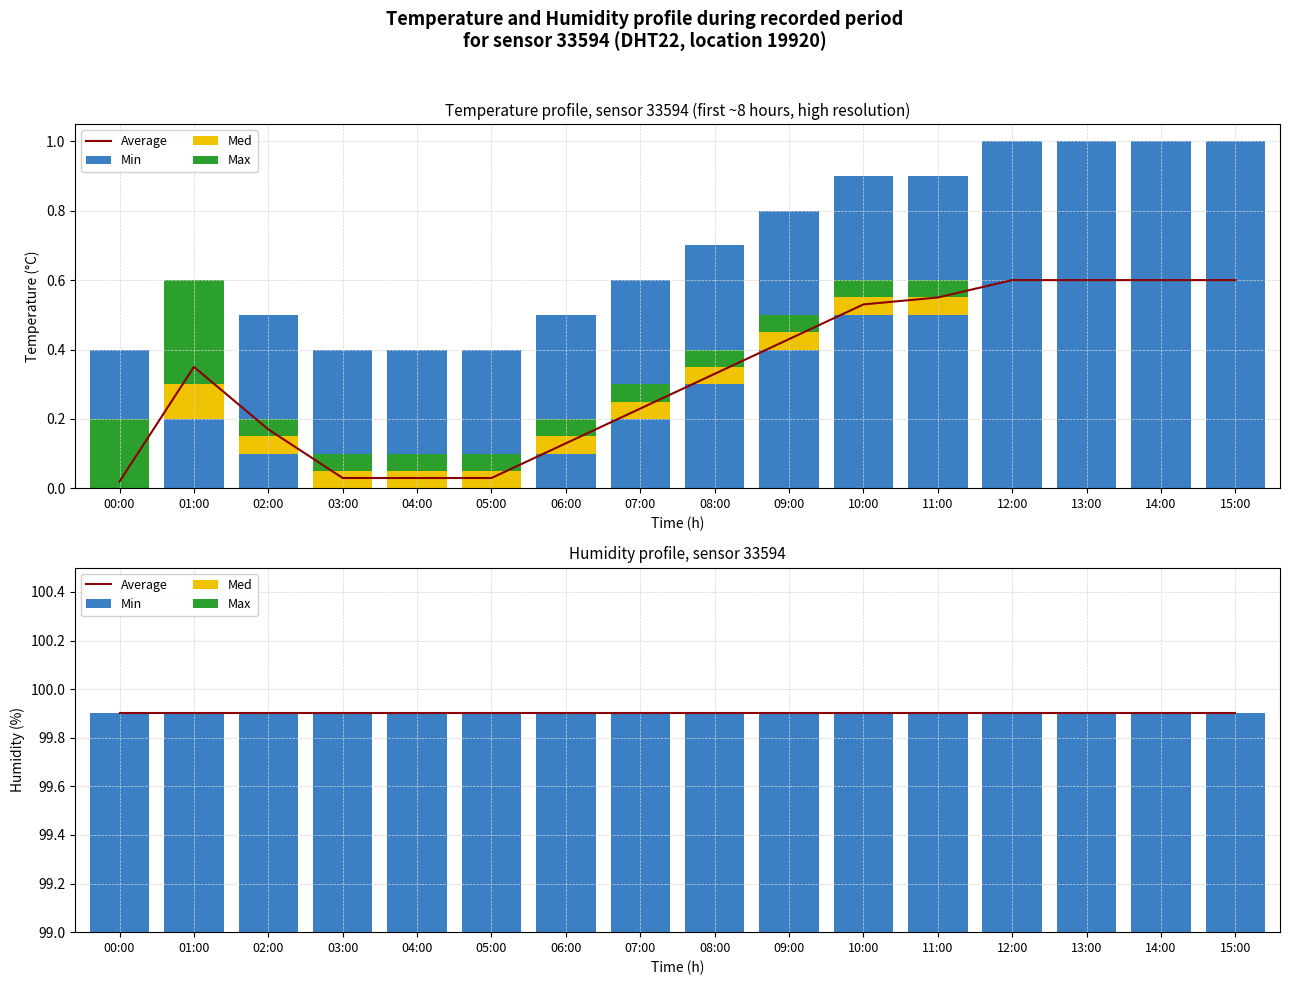

Which has a higher value, 05:00 or 01:00?

05:00